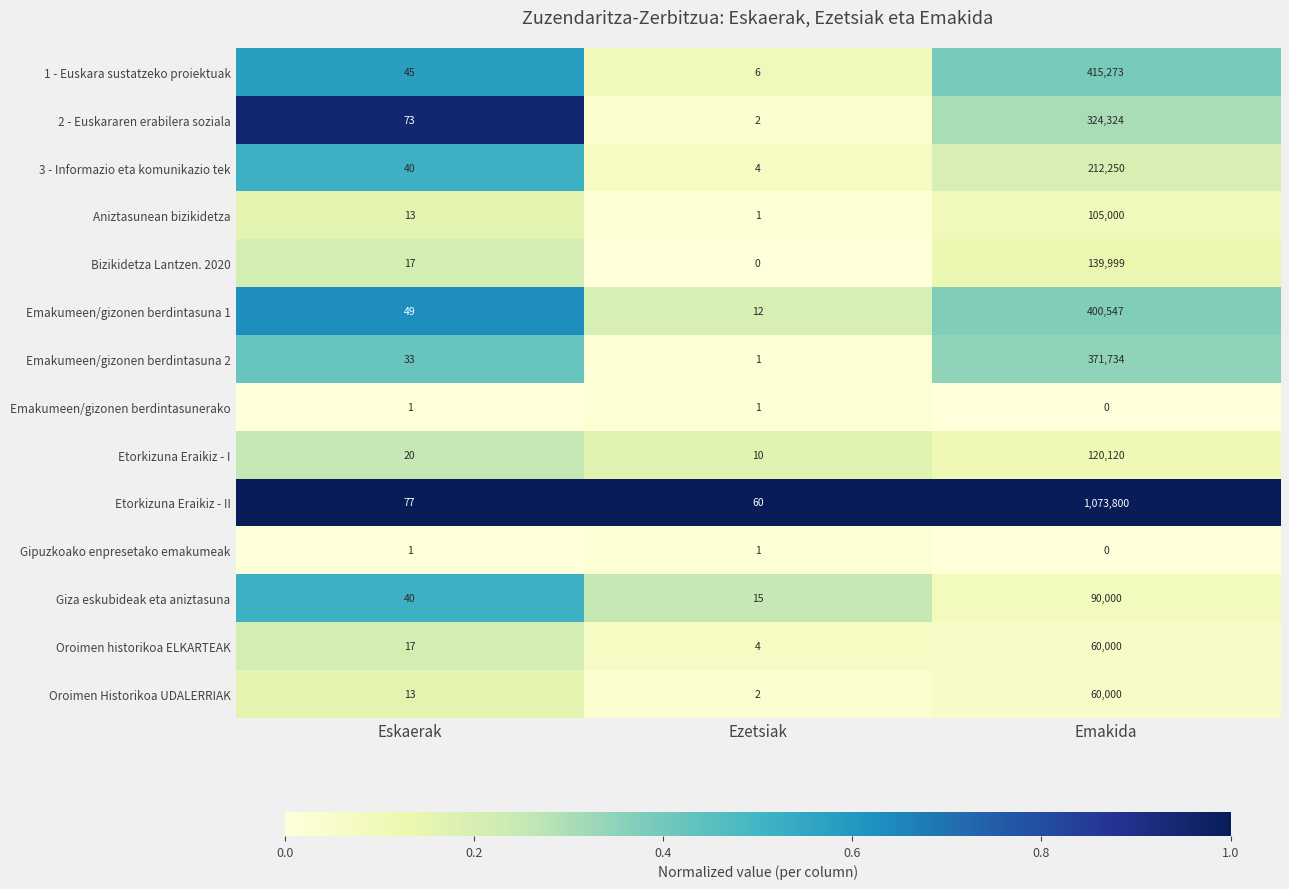

What is the sum of all 2 - Euskararen erabilera soziala values?

324399